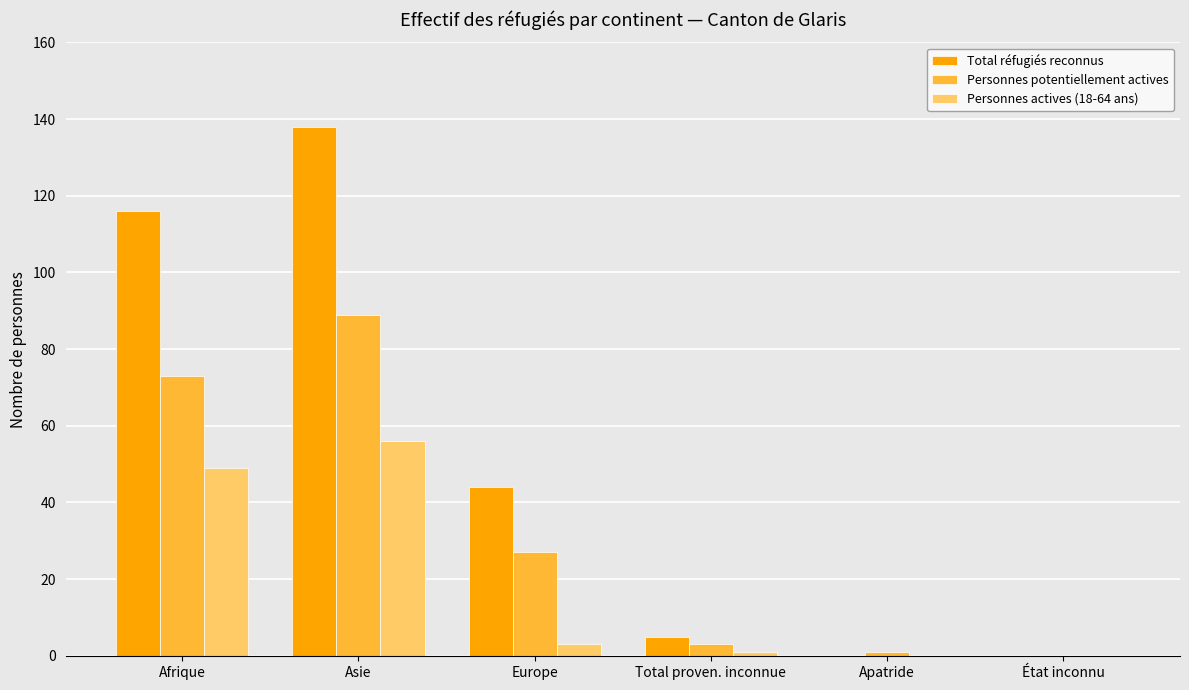

Count the number of categories in the chart.

6